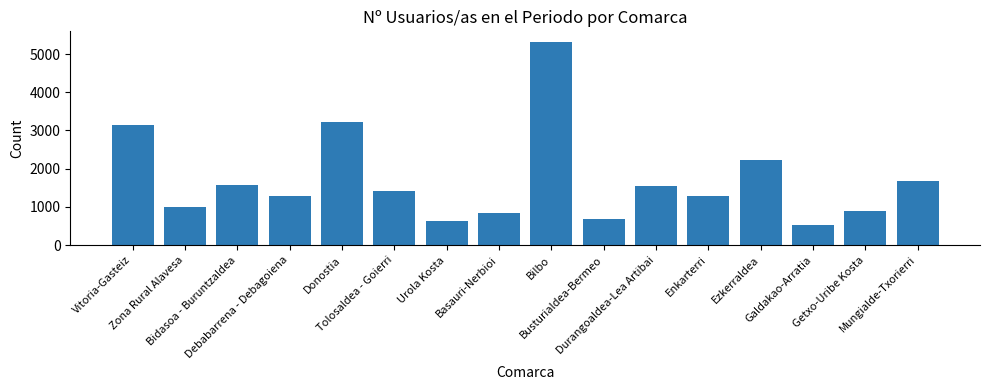

At which category does the chart reach its peak across all series?

Bilbo